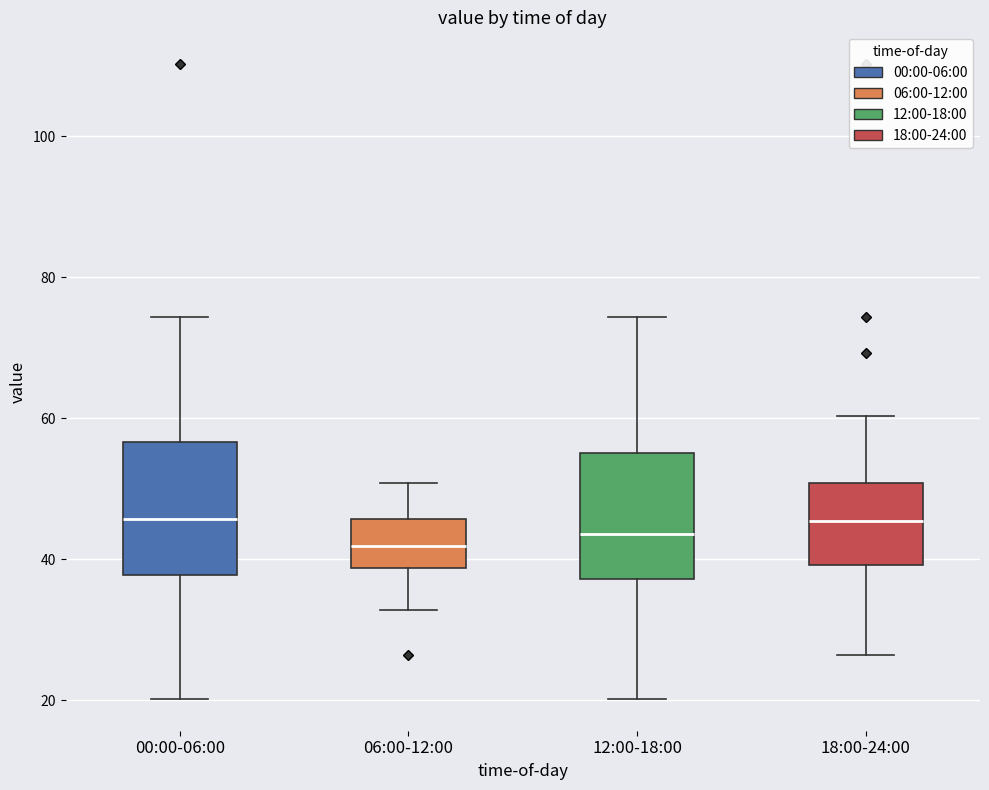

Reading left to right, read every box against the y-axis: the position of its median line, the range the box covers, and the ends of its whiskers. The values are not printed on the chart, so give them approximately, as read against the axis.

00:00-06:00: median 46, box 38 to 56, whiskers 20 to 74
06:00-12:00: median 42, box 38 to 46, whiskers 32 to 50
12:00-18:00: median 44, box 38 to 56, whiskers 20 to 74
18:00-24:00: median 46, box 40 to 50, whiskers 26 to 60